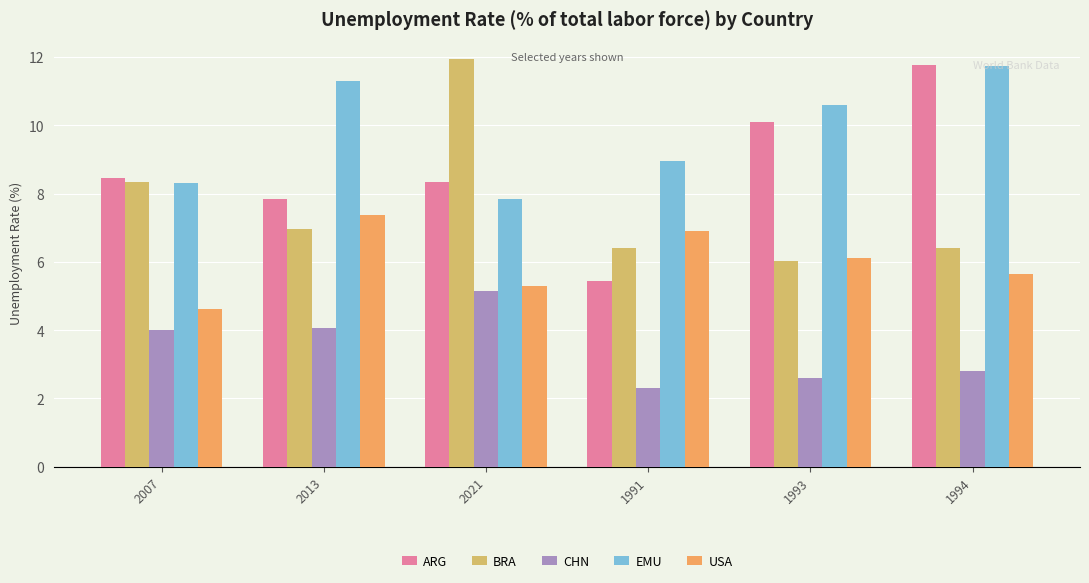

Is the value of ARG at 2007 greater than the value of CHN at 1994?

Yes